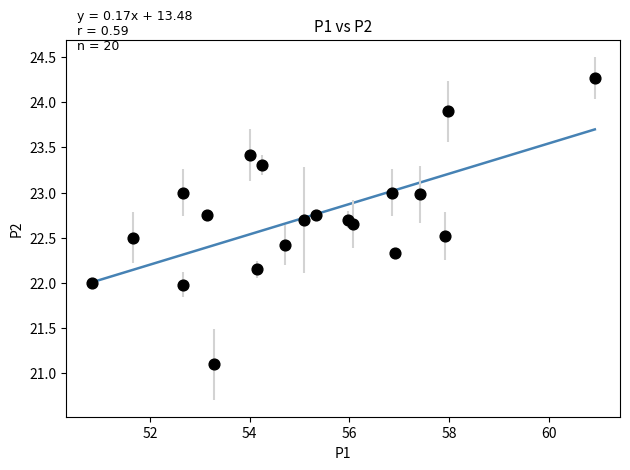

What is the range of Y values (max minus min)?

3.2